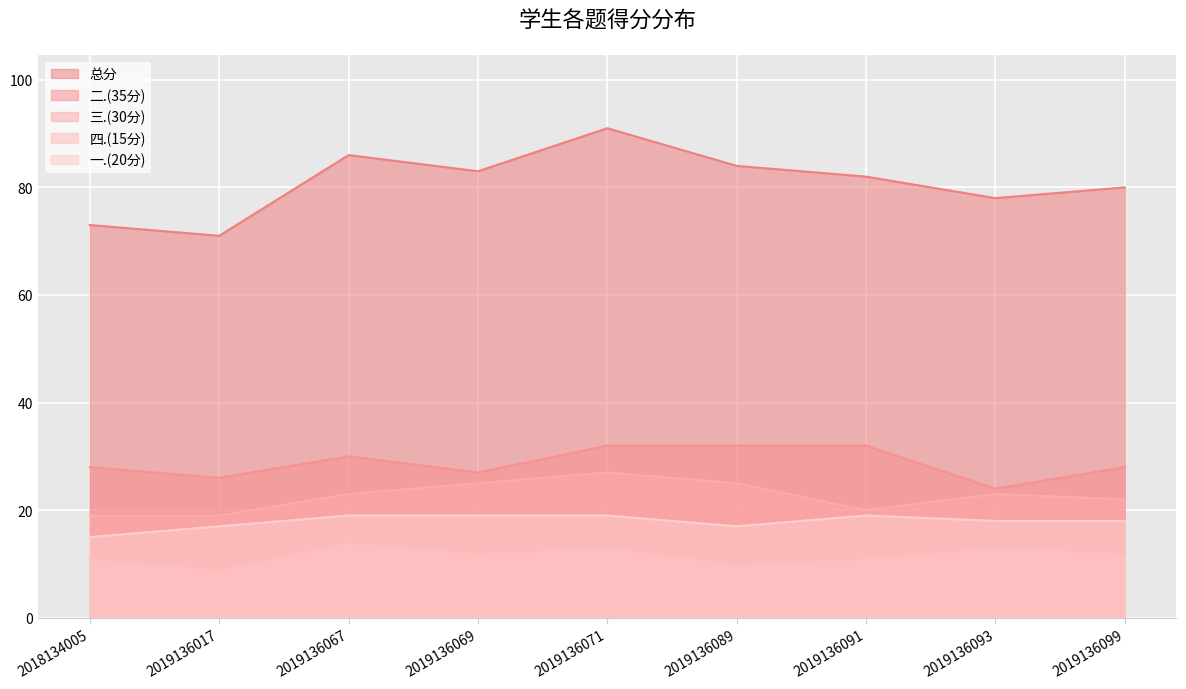

What is the lowest value of the 四.(15分) series?

9